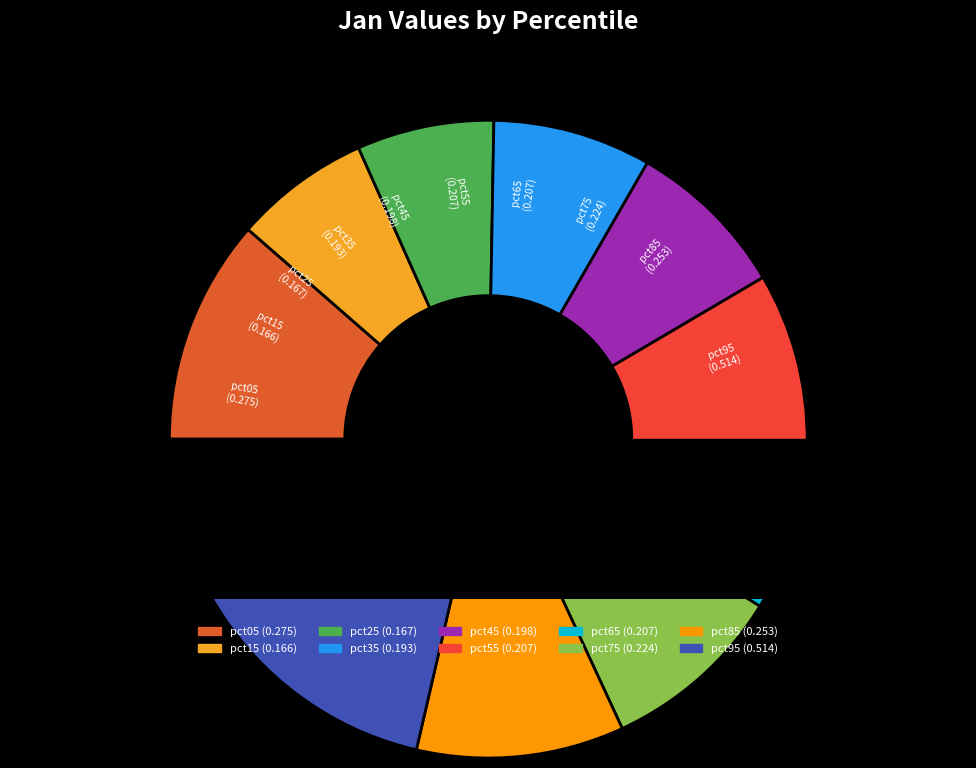

To the nearest percent, what portion does pct65 represent?

9%